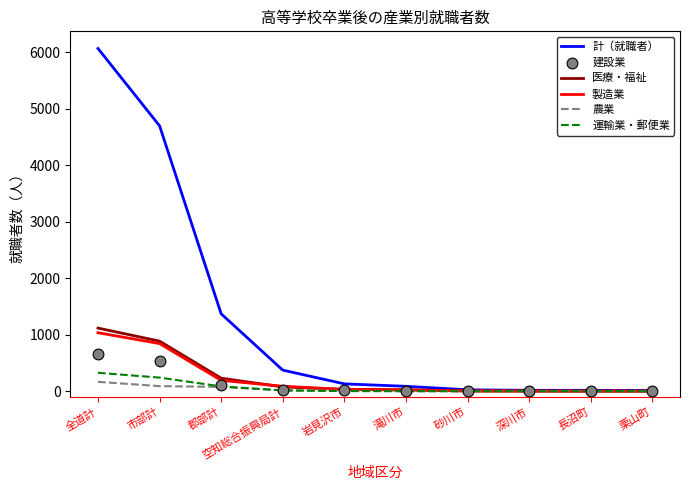

Which series has the largest Y range (max minus min)?

計（就職者）